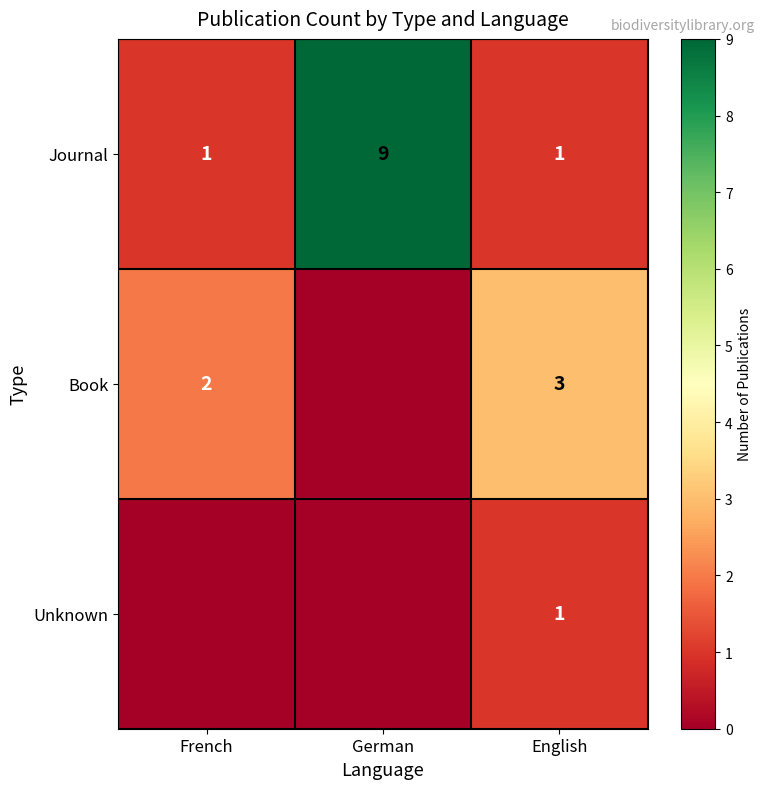

Is it true that Journal equals 2 at French?

False